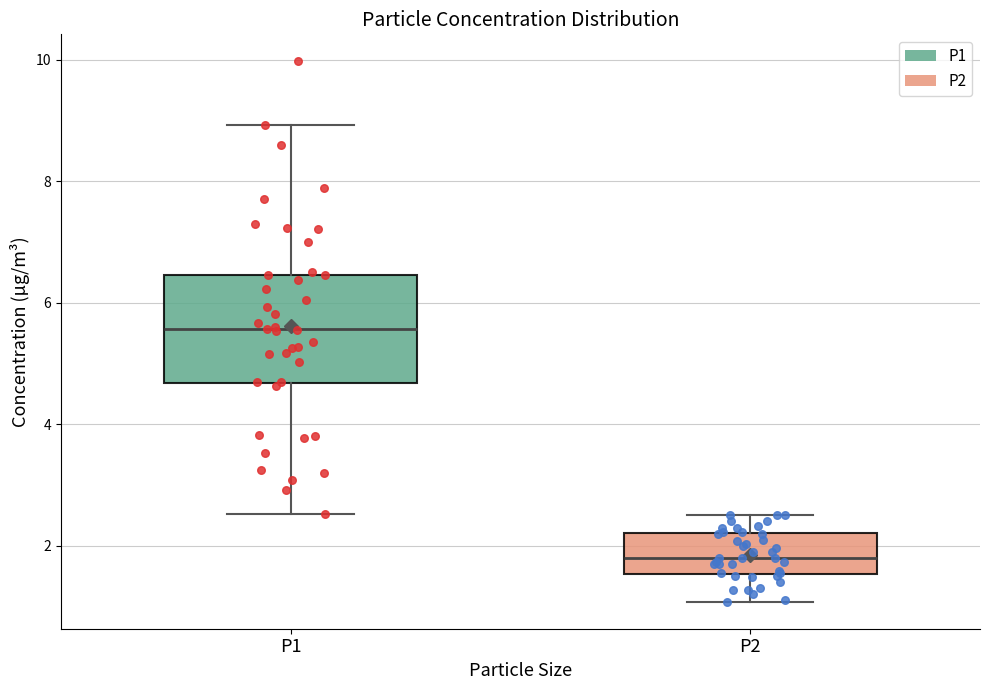

Reading left to right, read every box against the y-axis: the position of its median line, the range the box covers, and the ends of its whiskers. The values are not printed on the chart, so give them approximately, as read against the axis.

P1: median 5.6, box 4.6 to 6.4, whiskers 2.6 to 9.0
P2: median 1.8, box 1.6 to 2.2, whiskers 1.0 to 2.6